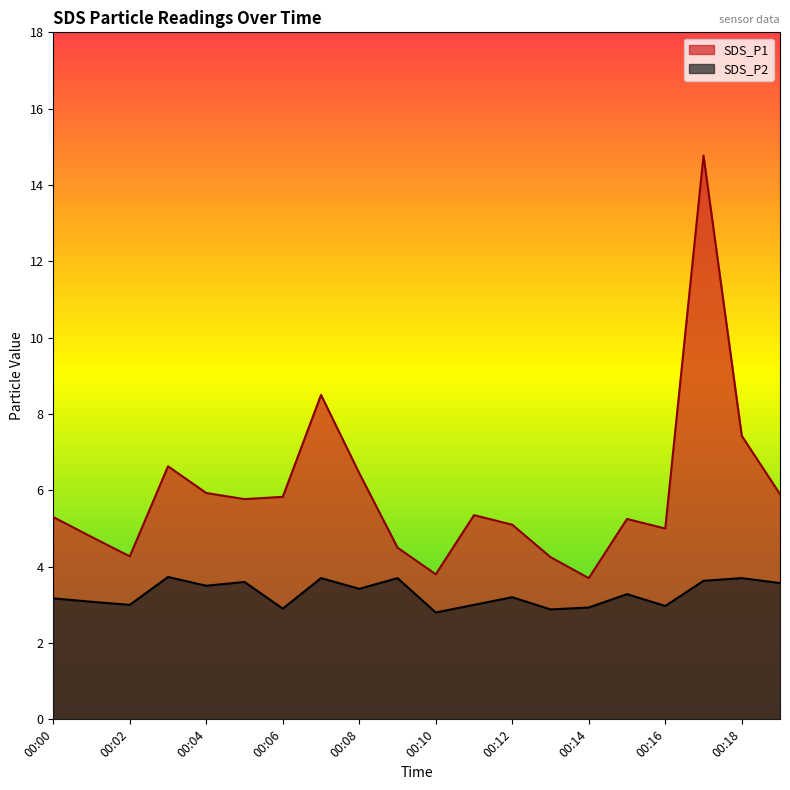

True or false: SDS_P2 has more than 0 interior local peaks.

True